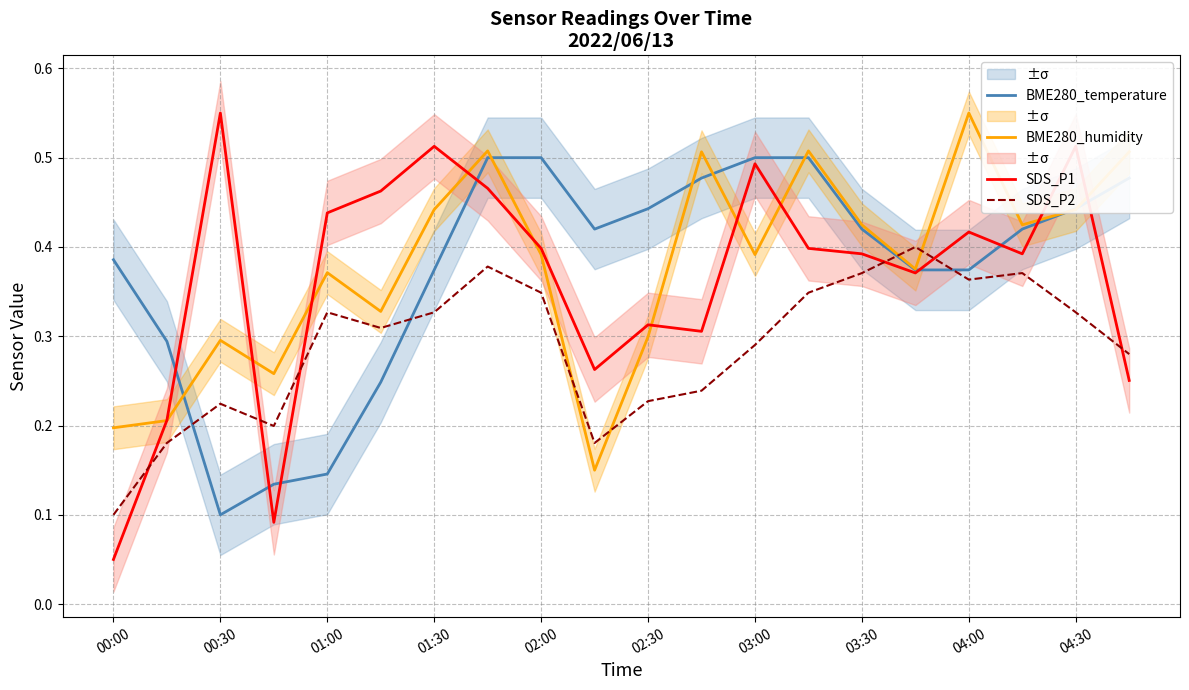

What value does the SDS_P2 series have at 17?

0.4